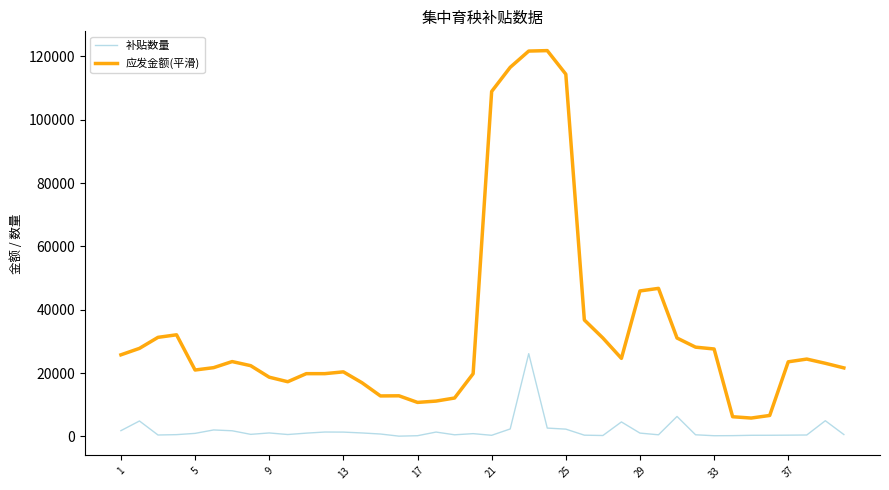

Does the chart display data point markers on the line(s)?

No